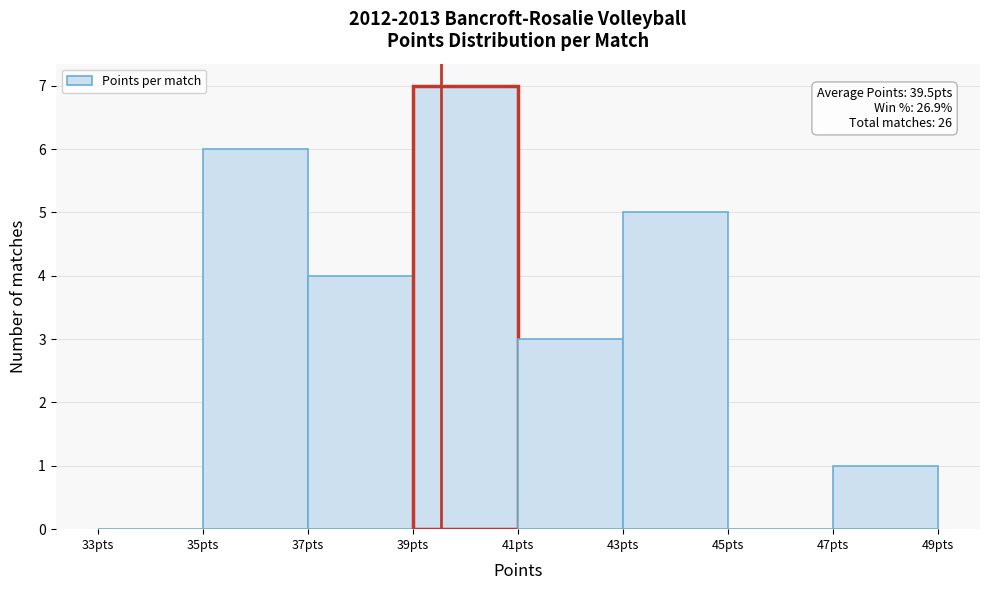

Which range on the x-axis has the tallest bar?

39 to 41